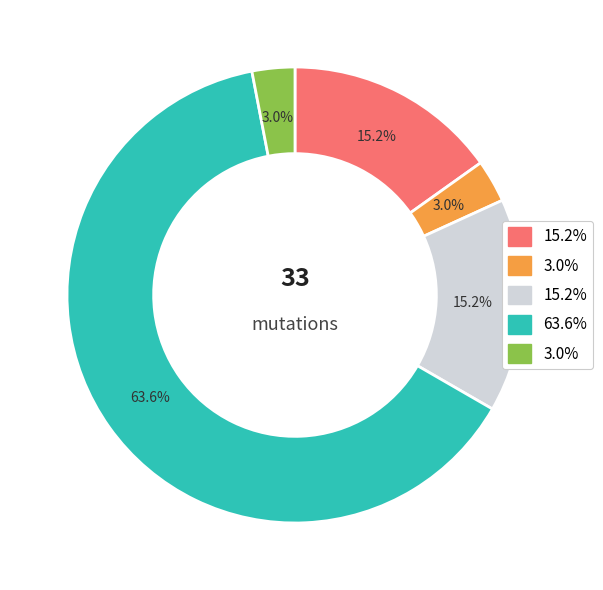

Is there a majority slice in this chart?

Yes